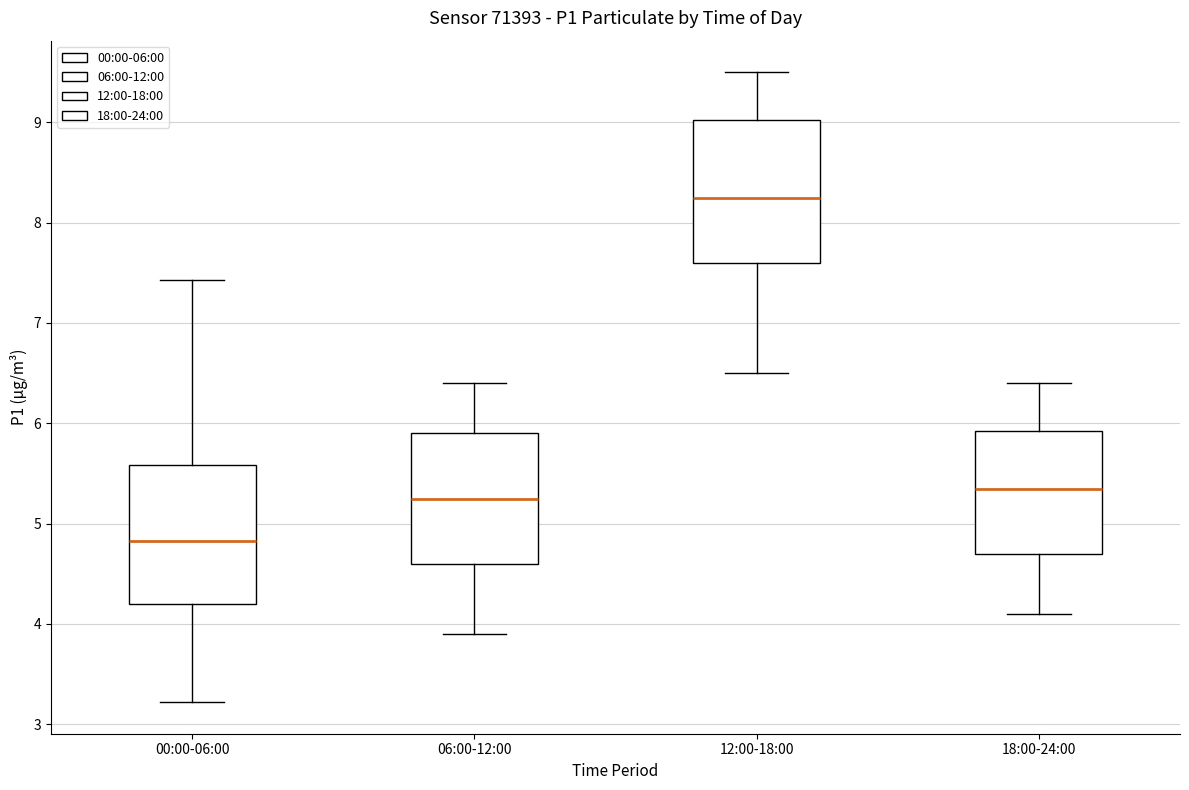

Reading left to right, transcribe this box plot: for each box, give where its median line is, the range the box spans, and where its two whiskers end, as read against the y-axis. The values are not printed on the chart, so give them approximately, as read against the axis.

00:00-06:00: median 4.8, box 4.2 to 5.6, whiskers 3.2 to 7.4
06:00-12:00: median 5.3, box 4.6 to 5.9, whiskers 3.9 to 6.4
12:00-18:00: median 8.3, box 7.6 to 9.0, whiskers 6.5 to 9.5
18:00-24:00: median 5.4, box 4.7 to 5.9, whiskers 4.1 to 6.4